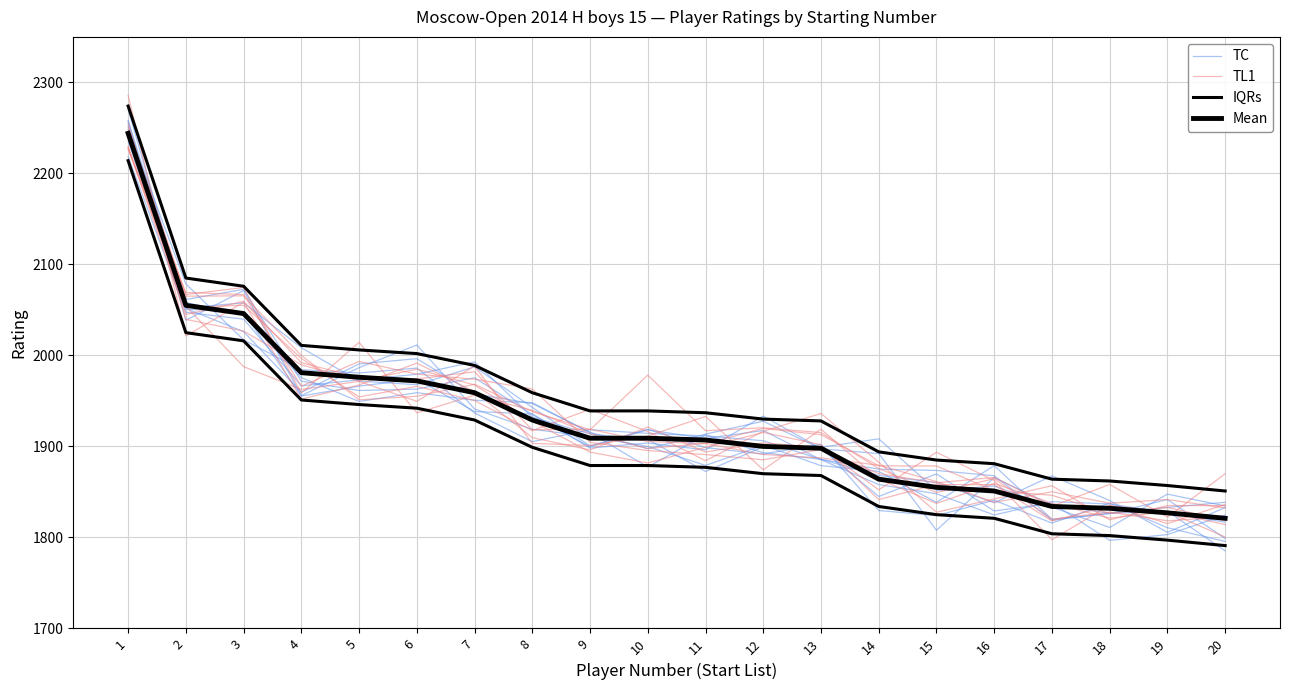

True or false: TC and IQRs cross at least once.

False